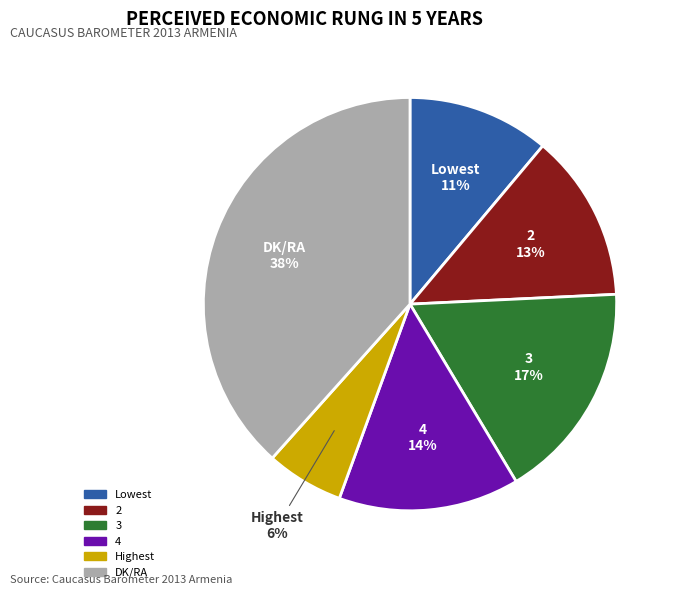

Is the sum of 2 and Lowest greater than half?

No